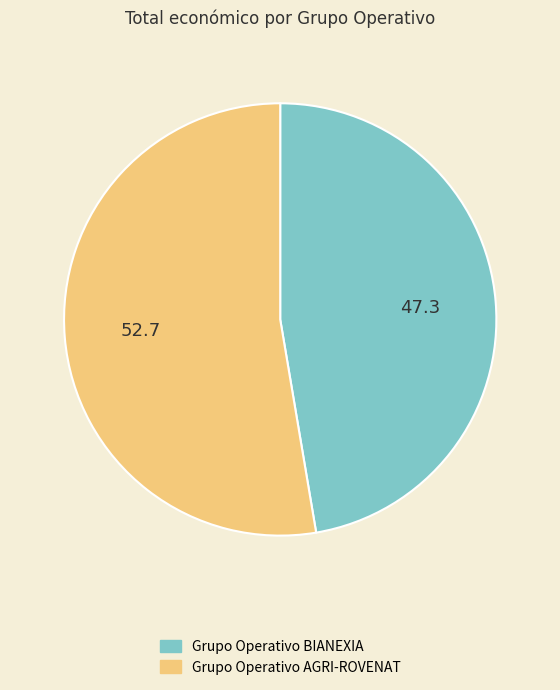

Count the number of slices in the pie.

2